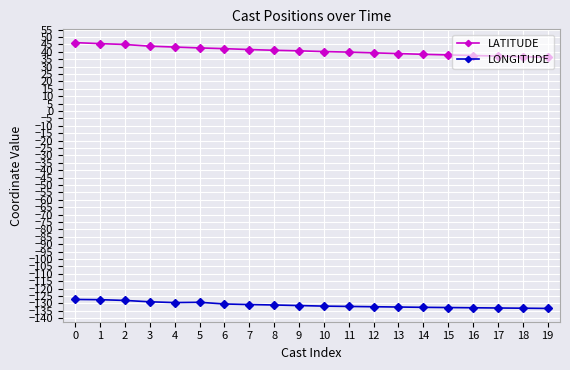

What is the minimum value for LATITUDE?

36.3